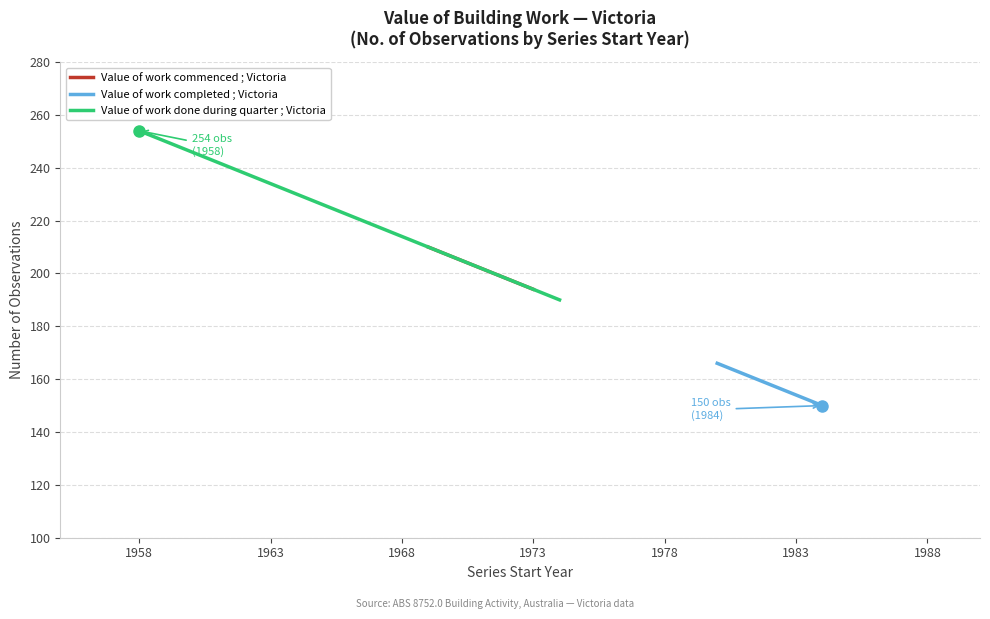

The value of Value of work completed ; Victoria at 1963 is 296. True or false?

False